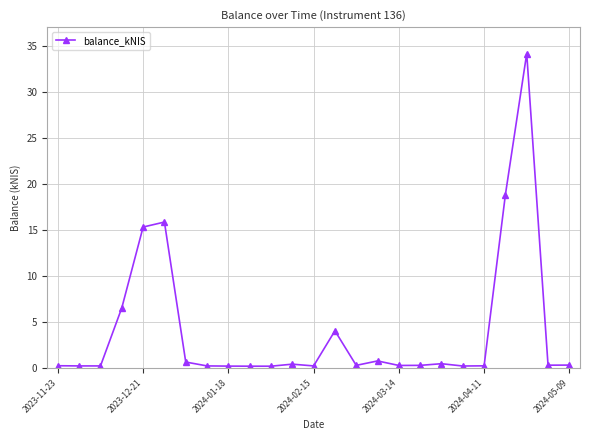

What is the maximum value shown in the chart?

34.1